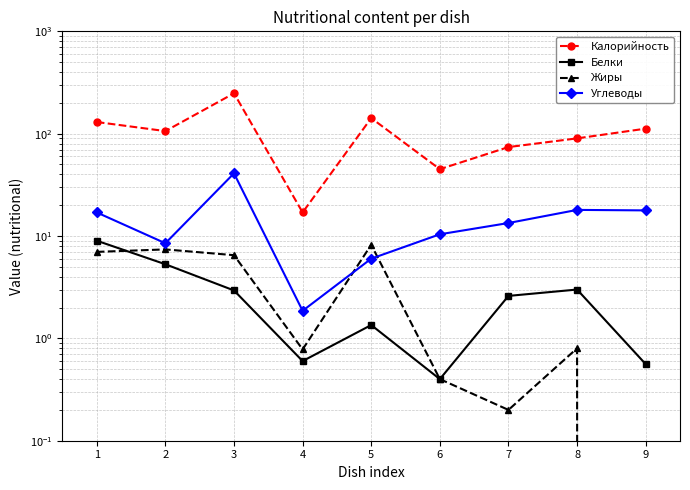

How many distinct data groups are displayed?

4